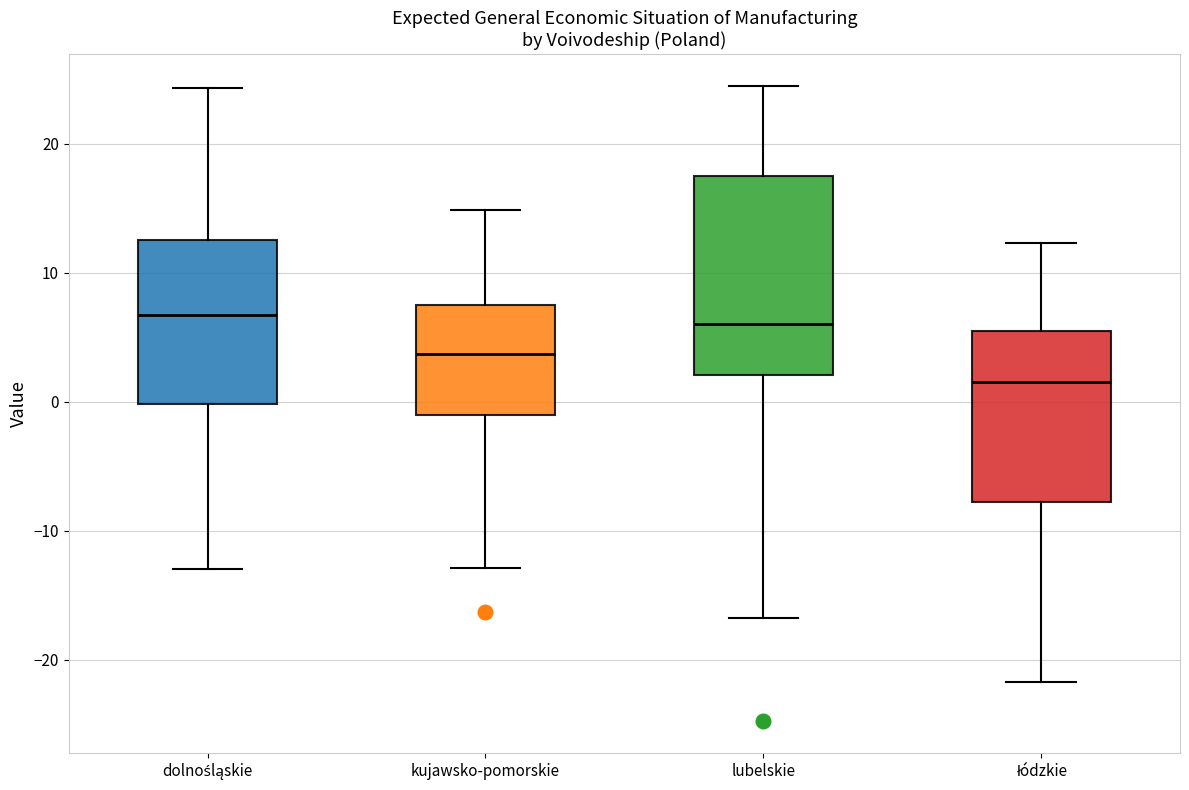

Where does the upper whisker of the box for łódzkie end on the y-axis? The values are not printed on the chart, so give them approximately, as read against the axis.

12